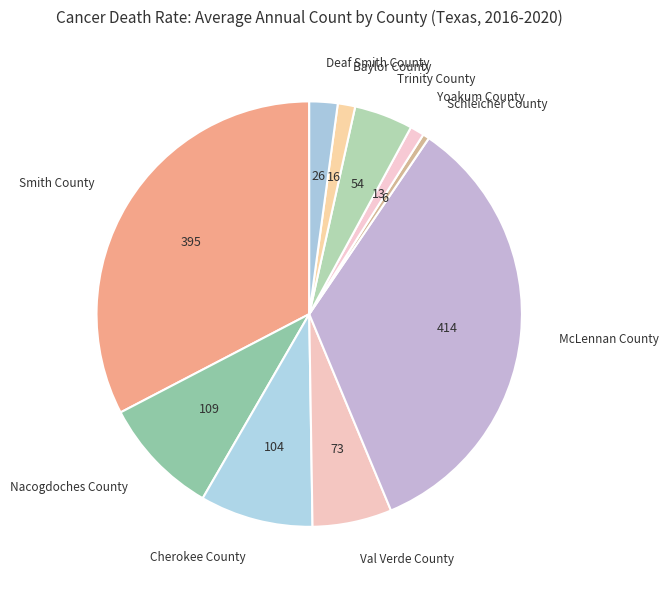

True or false: Nacogdoches County accounts for 1% of the total.

False